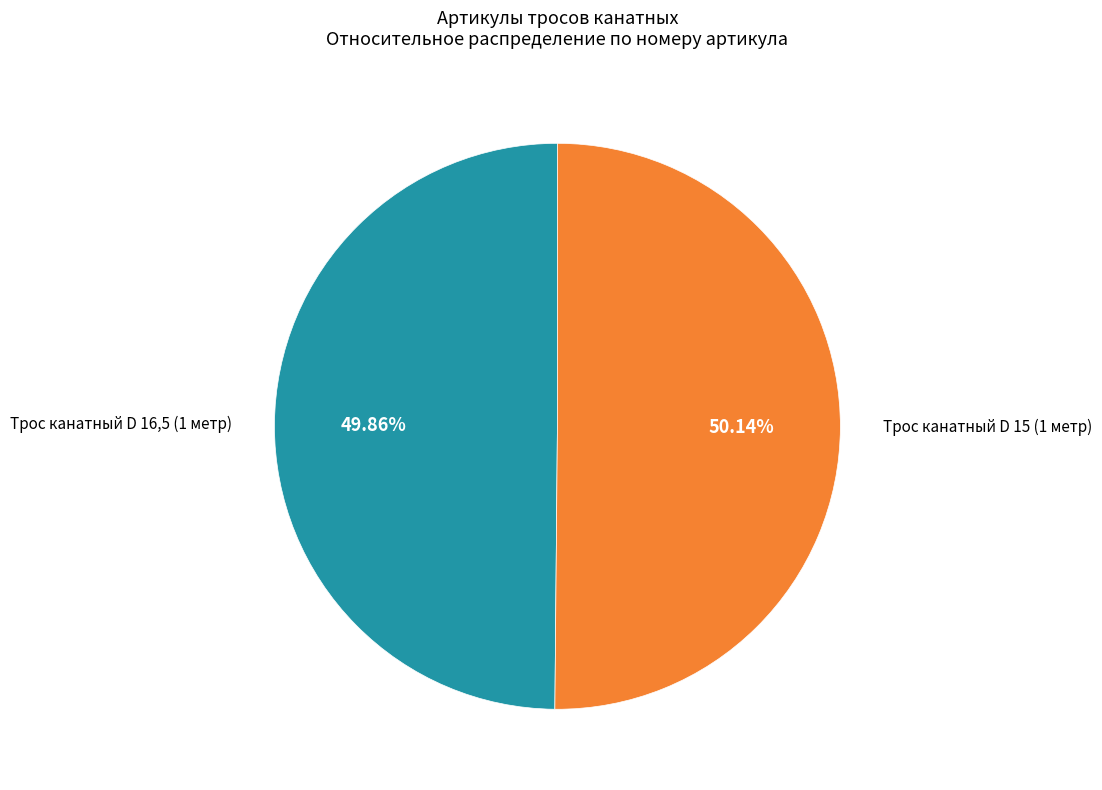

Is there any slice that represents more than half of the pie?

Yes